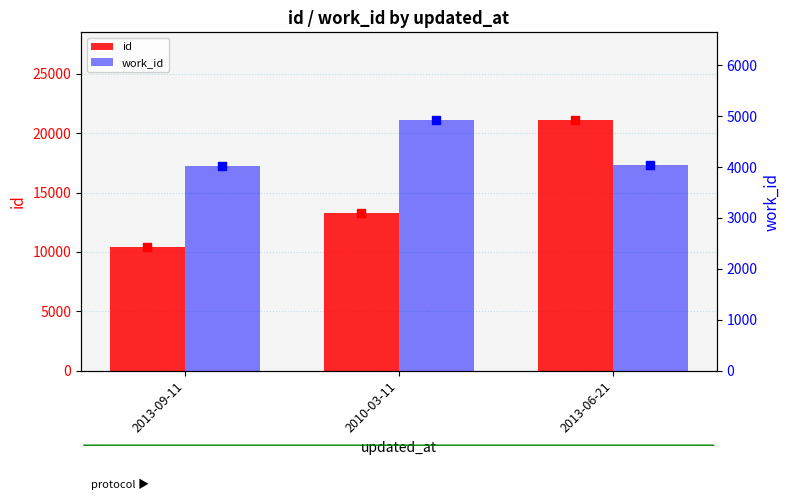

At how many categories does at least one series exceed 10928?

2